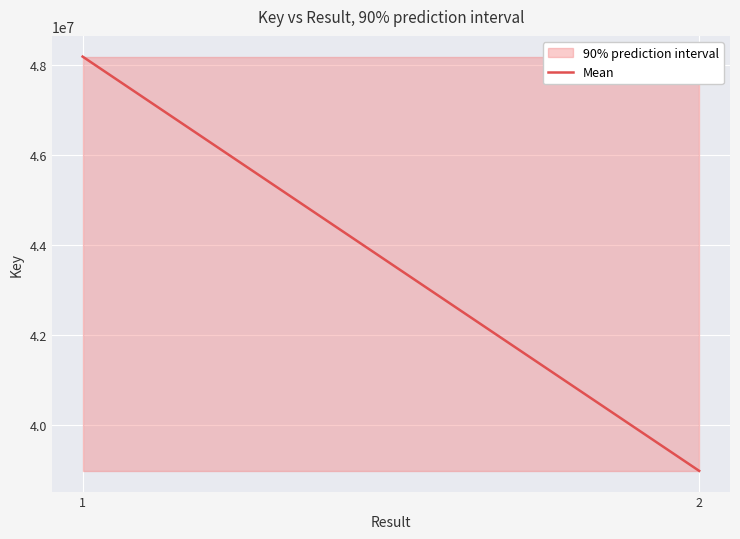

What is the sum of the values at 2 and 1?

87155426